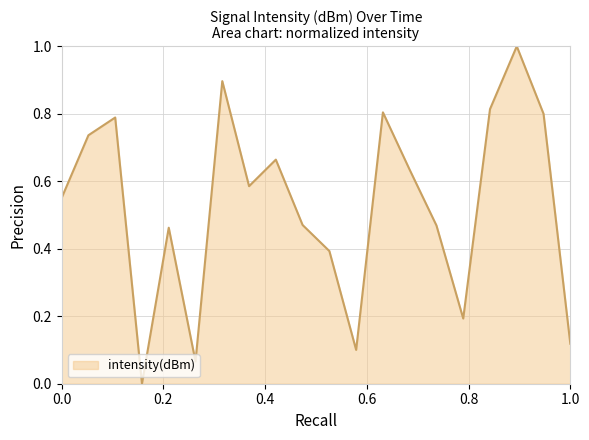

What is the difference between the maximum and minimum values?

1.0